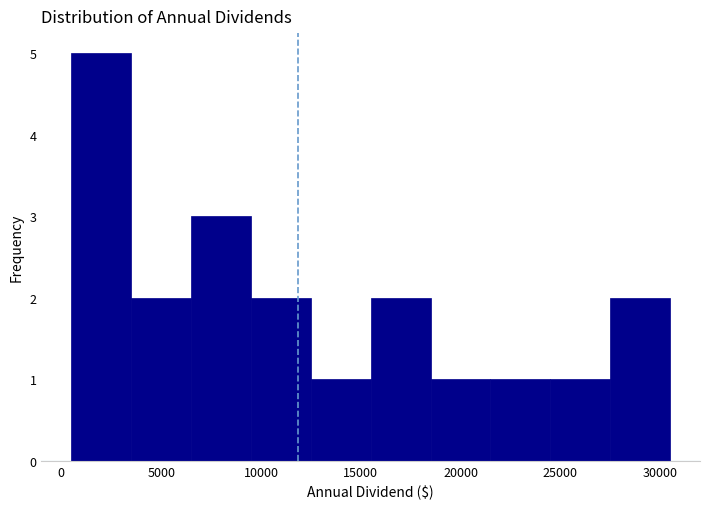

What is the height of the bar covering 6500 to 9500 on the x-axis? Neither the bar edges nor the heights are printed on the chart, so give them approximately, as read against the axes.

3